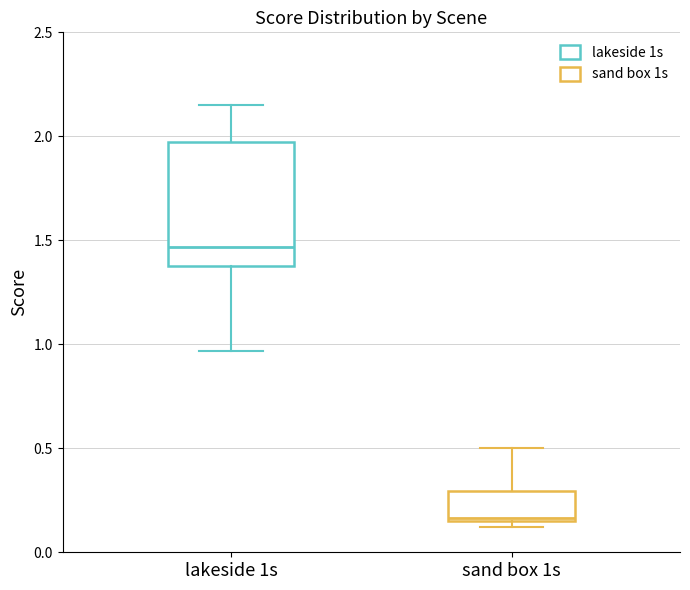

Reading left to right, transcribe this box plot: for each box, give where its median line is, the range the box spans, and where its two whiskers end, as read against the y-axis. The values are not printed on the chart, so give them approximately, as read against the axis.

lakeside 1s: median 1.45, box 1.40 to 1.95, whiskers 0.95 to 2.15
sand box 1s: median 0.15 (just above the box's lower edge), box 0.15 to 0.30, whiskers 0.10 to 0.50